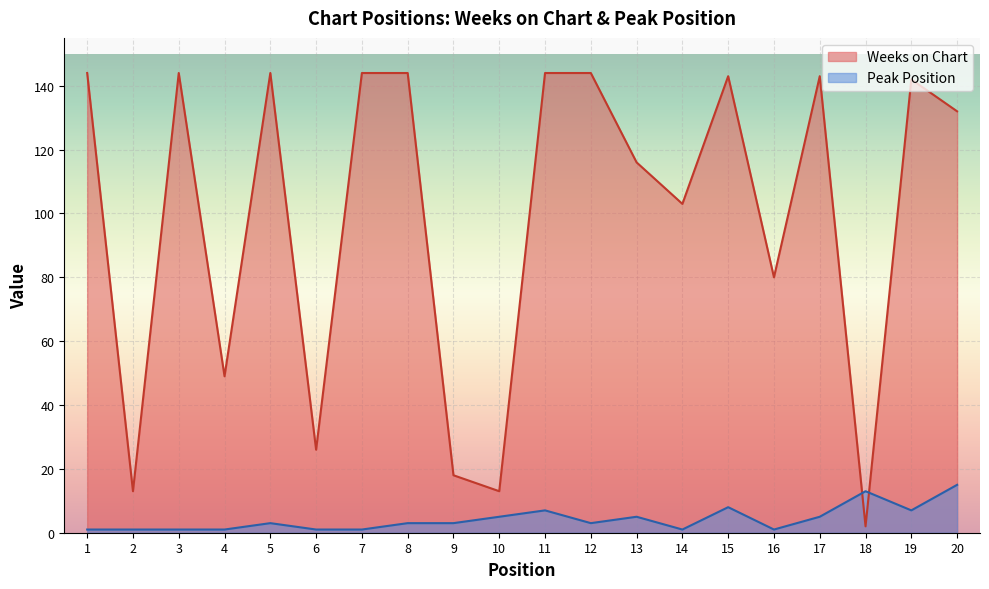

Where do Weeks on Chart and Peak Position first cross each other?

17 and 18